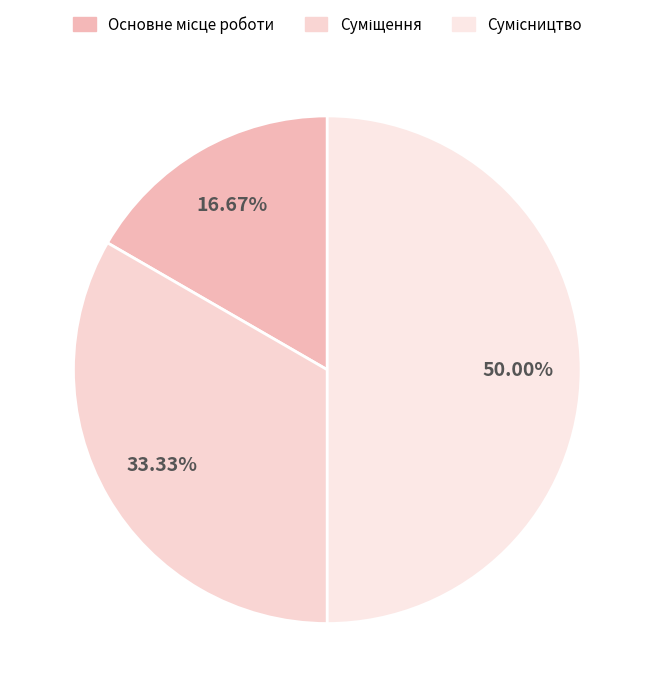

Do Основне місце роботи and Сумісництво together represent more than half of the pie?

Yes